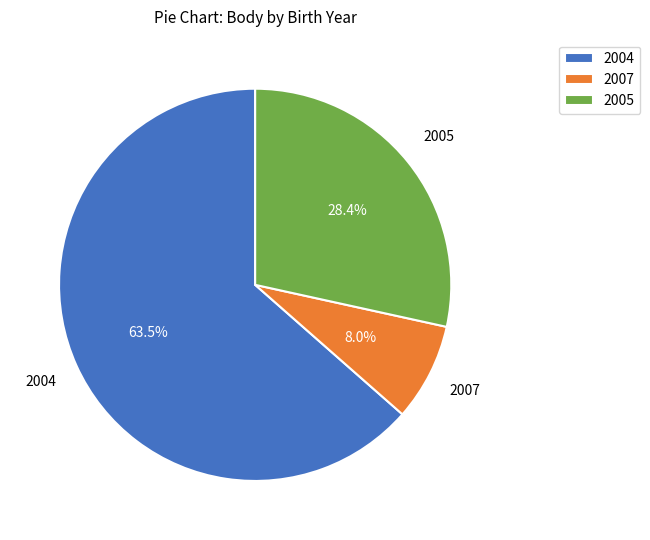

What is the total percentage of 2007 and 2004?

71.6%